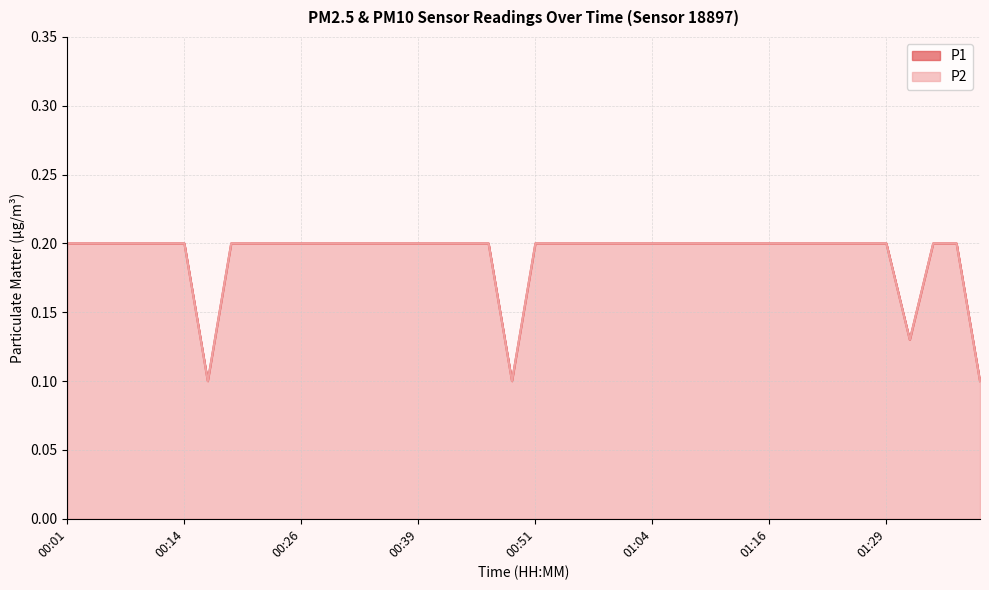

What value does the P1 series have at 01:04?

0.2